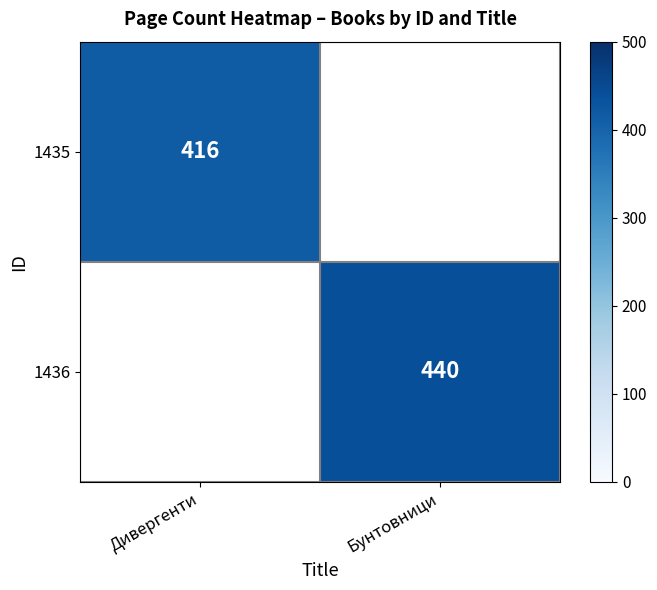

Is the value of 1435 at Дивергенти greater than the value of 1436 at Бунтовници?

No